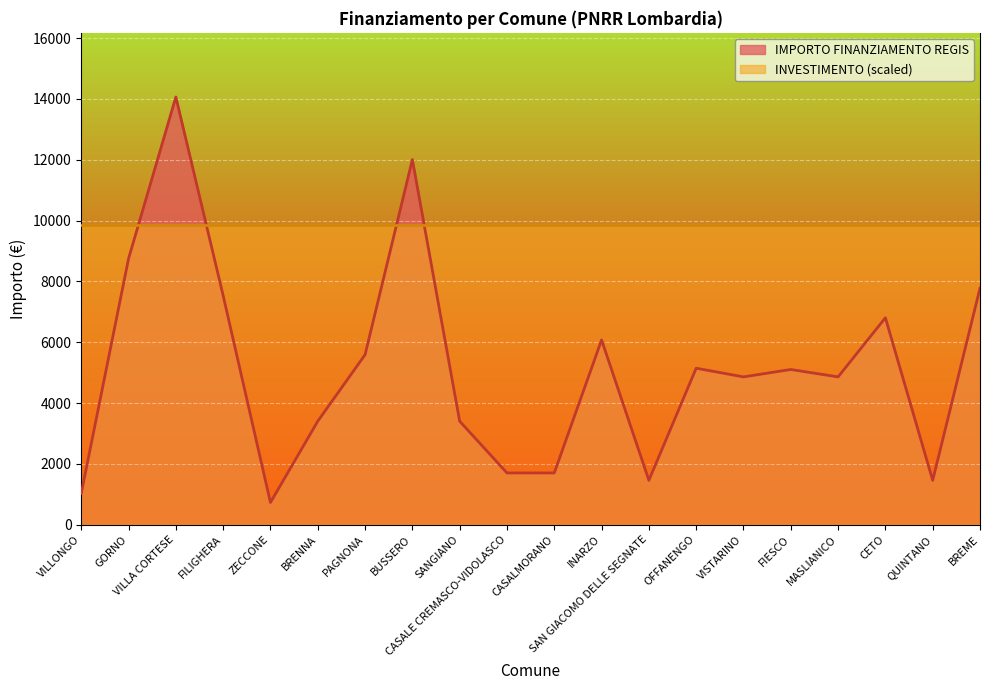

Approximately how many times larger is the value at VILLONGO compared to INARZO?

0.2